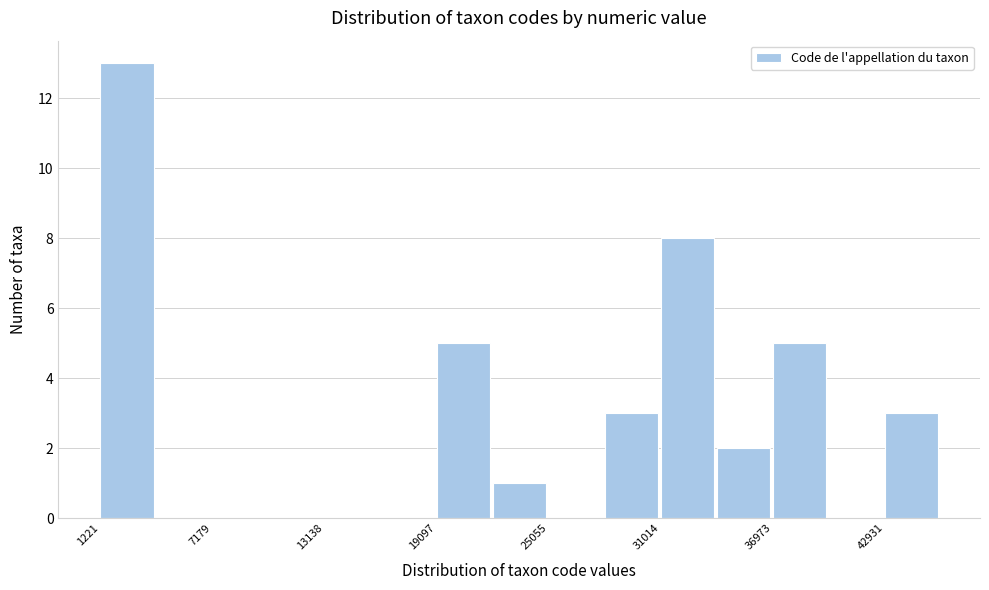

Around what value on the x-axis is the tallest bar? Give the approximate position of its centre, as read against the axis.

3000